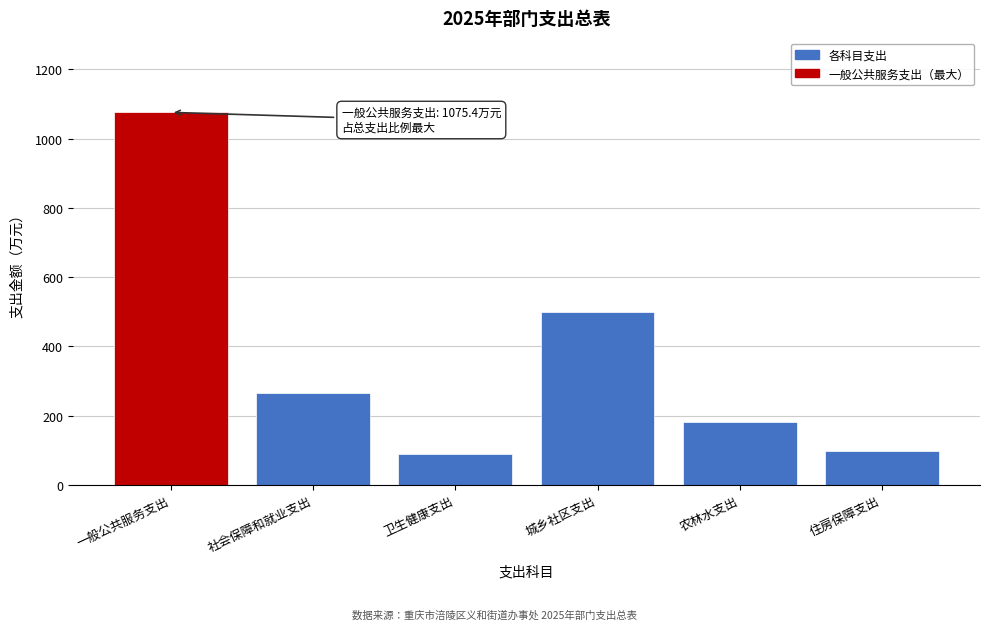

Reading right to left, list all the values displayed in this chart.

住房保障支出=98.9	农林水支出=182.0	城乡社区支出=498.0	卫生健康支出=88.0	社会保障和就业支出=264.5	一般公共服务支出=1075.4